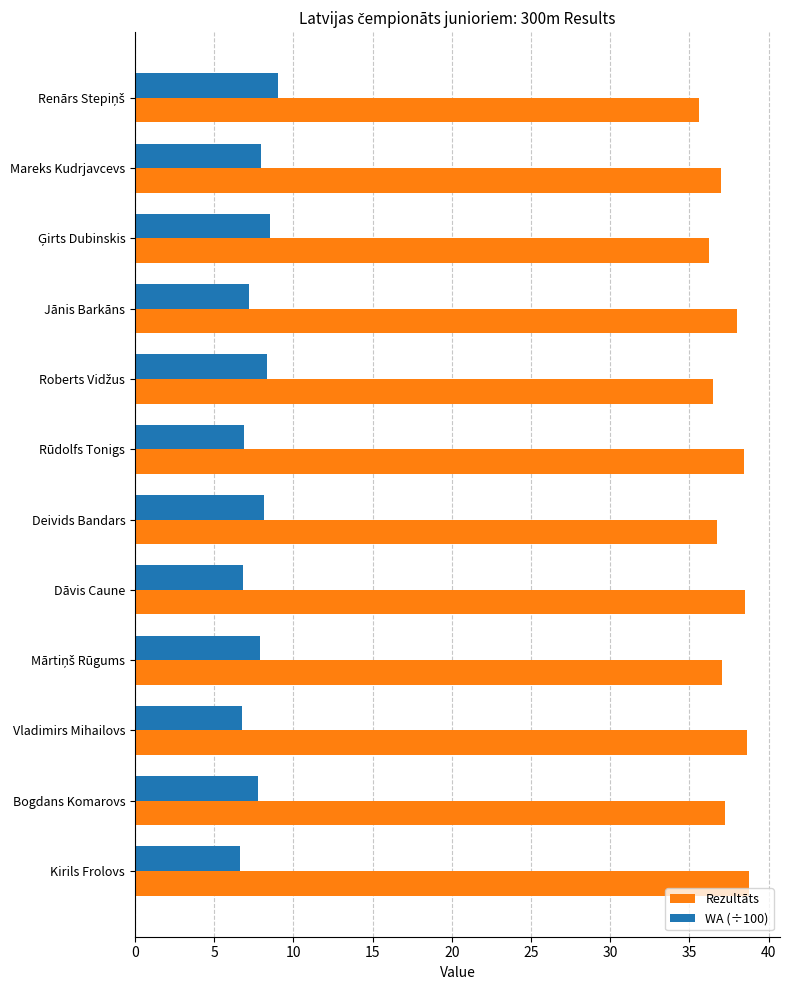

The Rezultāts series shows 10.5 at Vladimirs Mihailovs. True or false?

False